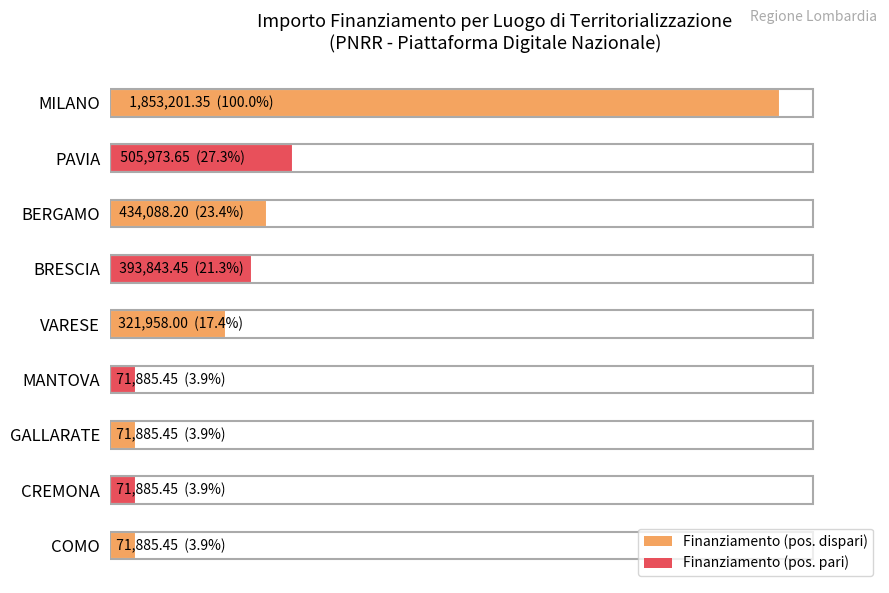

At which category does the chart reach its peak across all series?

MILANO